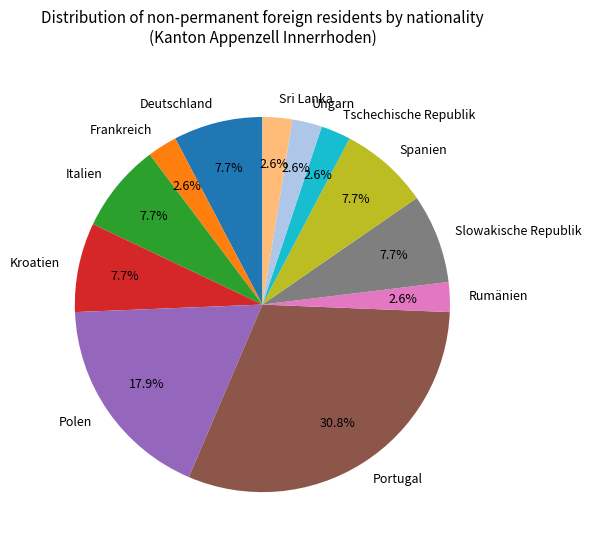

What is the ratio of the value at Rumänien to the value at Ungarn?

1.0